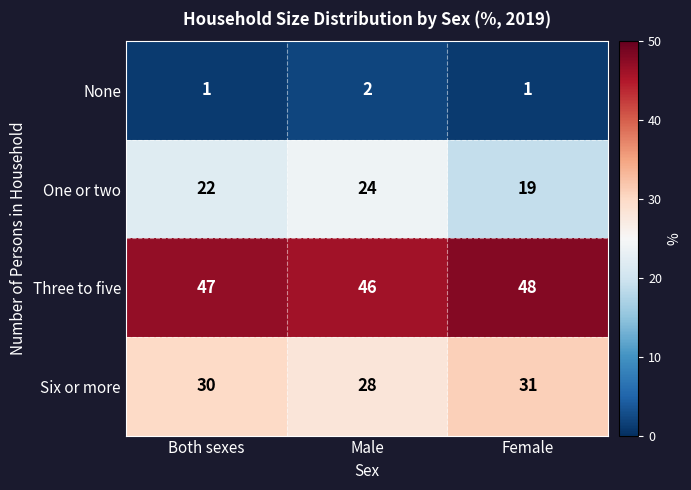

List the series in order of their peak value, highest first.

Three to five, Six or more, One or two, None